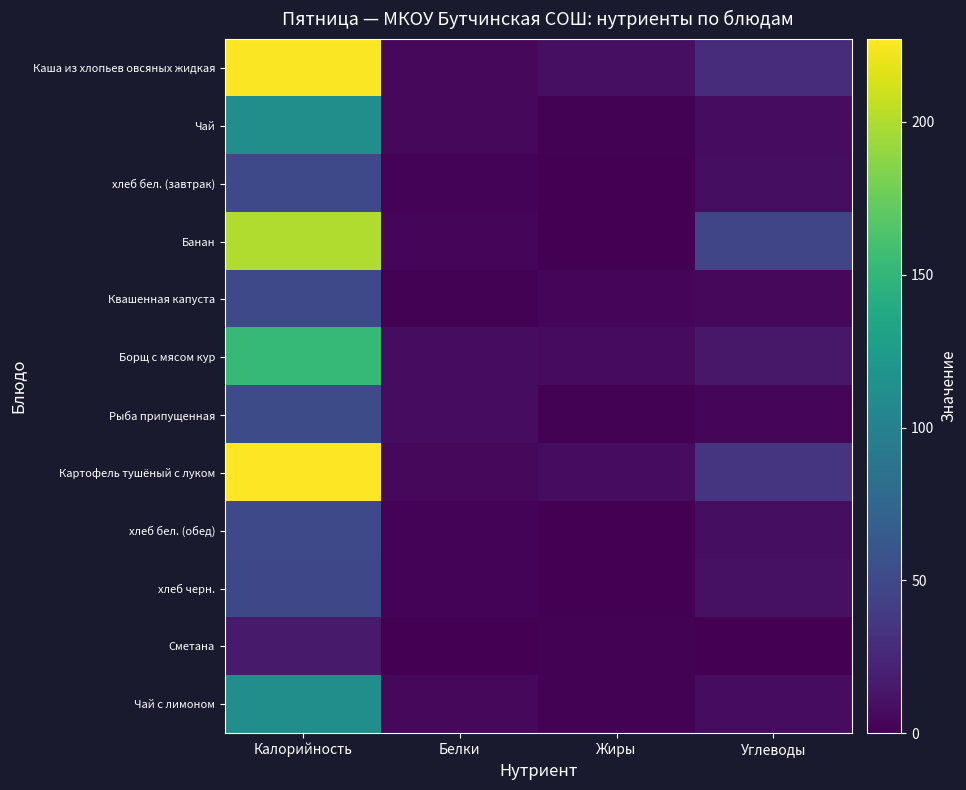

Which label corresponds to the smallest value in the chart?

Жиры